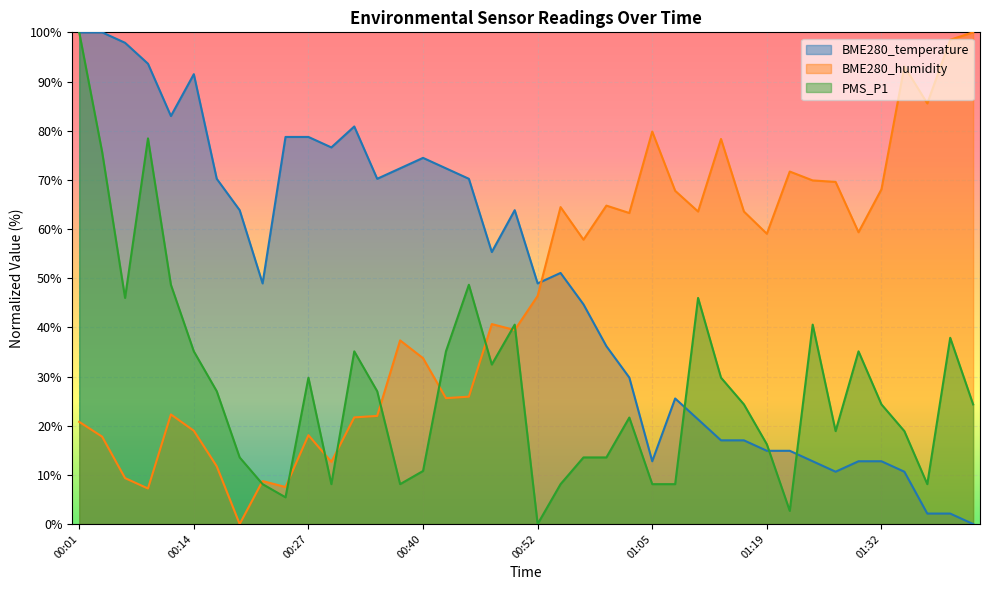

How many positive values does the PMS_P1 series have?

39